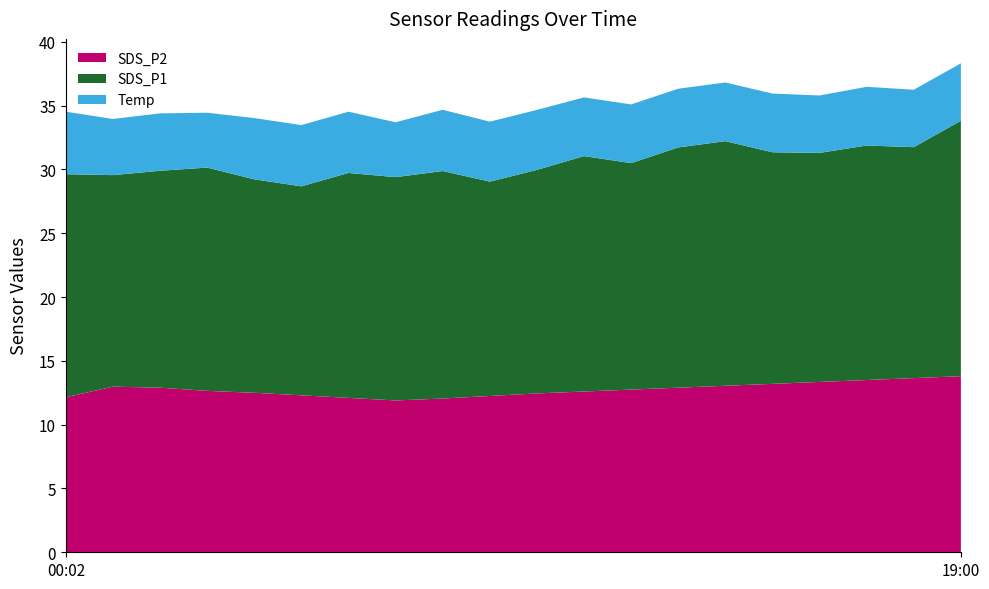

Reading left to right, transcribe all the data shown in this chart.

SDS_P2: 00:02=12.2	01:00=13.0	02:00=12.9	03:00=12.7	04:00=12.5	05:00=12.3	06:00=12.1	07:00=11.9	08:00=12.1	09:00=12.2	10:00=12.4	11:00=12.6	12:00=12.8	13:00=12.9	14:00=13.1	15:00=13.2	16:00=13.3	17:00=13.5	18:00=13.7	19:00=13.8
SDS_P1: 00:02=17.5	01:00=16.6	02:00=17.0	03:00=17.5	04:00=16.7	05:00=16.4	06:00=17.6	07:00=17.5	08:00=17.8	09:00=16.8	10:00=17.5	11:00=18.4	12:00=17.8	13:00=18.8	14:00=19.2	15:00=18.1	16:00=17.9	17:00=18.4	18:00=18.1	19:00=20.0
Temp: 00:02=4.9	01:00=4.4	02:00=4.5	03:00=4.3	04:00=4.8	05:00=4.8	06:00=4.8	07:00=4.3	08:00=4.8	09:00=4.7	10:00=4.7	11:00=4.6	12:00=4.6	13:00=4.6	14:00=4.6	15:00=4.6	16:00=4.5	17:00=4.6	18:00=4.5	19:00=4.5